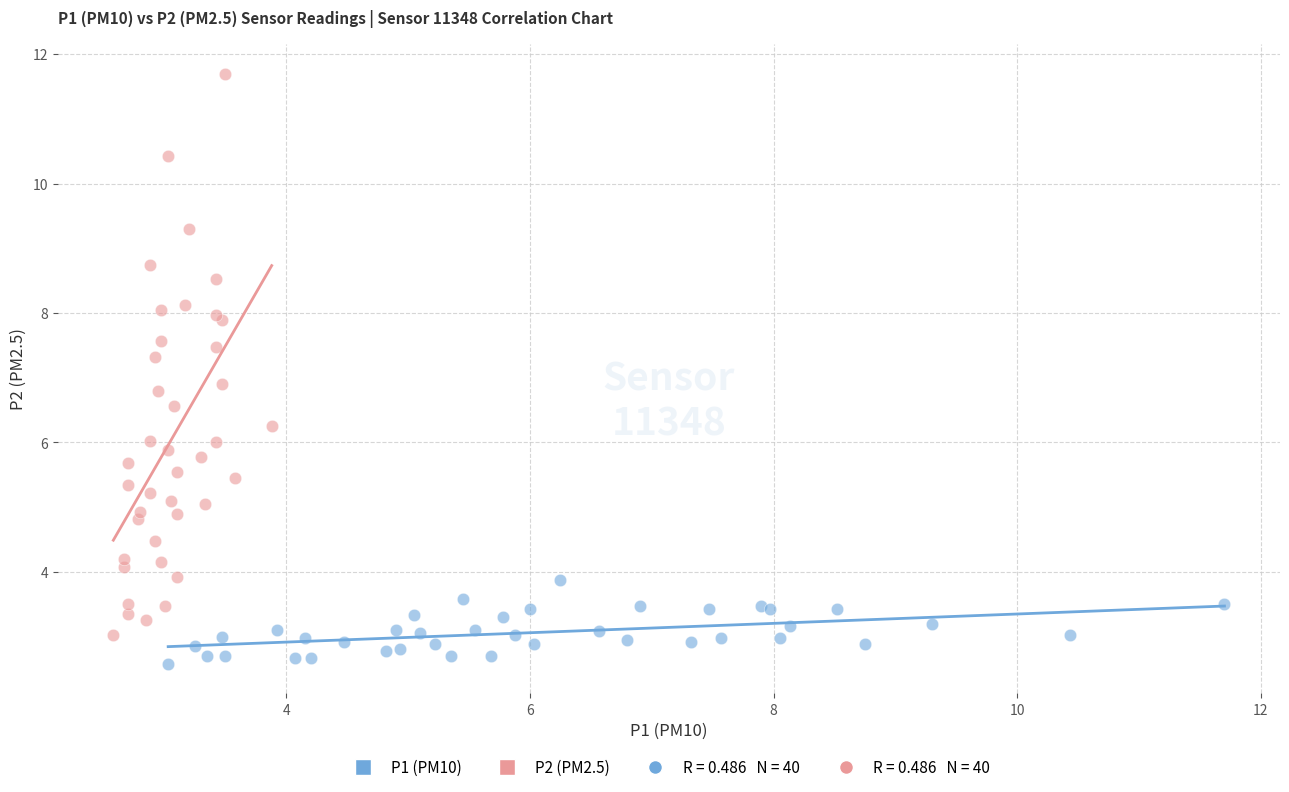

Which series has the widest spread of Y values?

P2 (PM2.5)